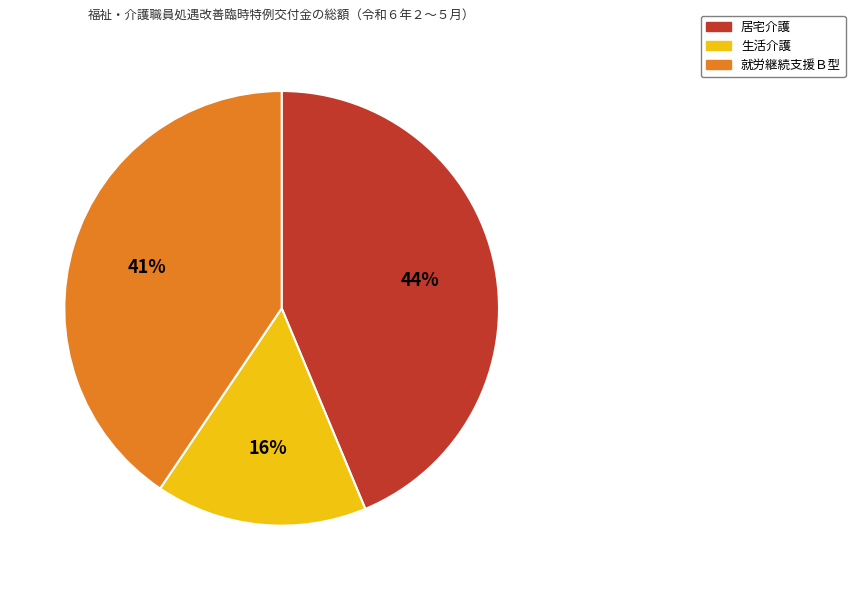

Does 生活介護 account for over 50% of the chart?

No